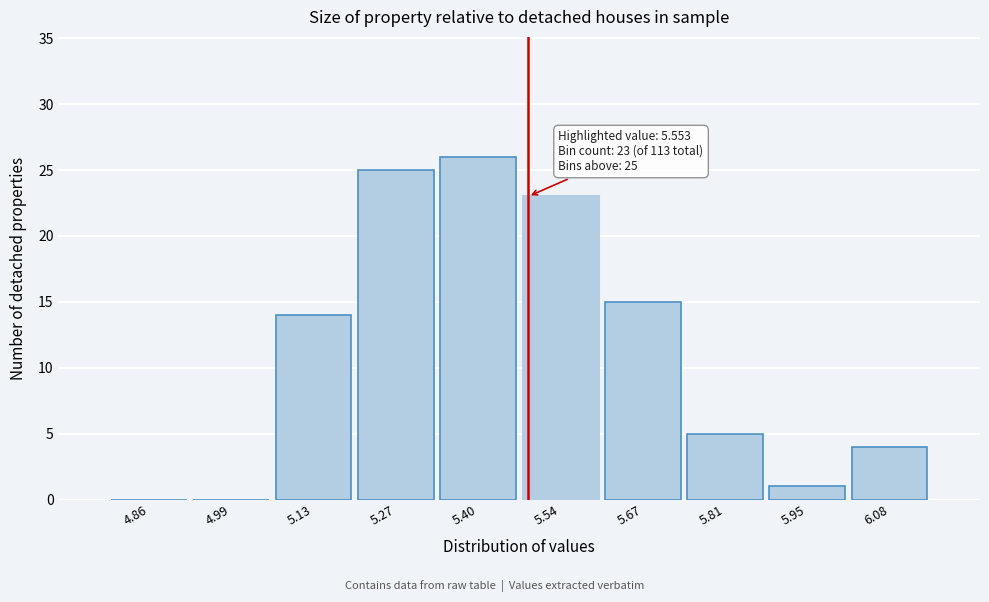

Reading left to right, list all the values displayed in this chart.

4.86=0	4.99=0	5.13=14	5.27=25	5.40=26	5.54=23	5.67=15	5.81=5	5.95=1	6.08=4